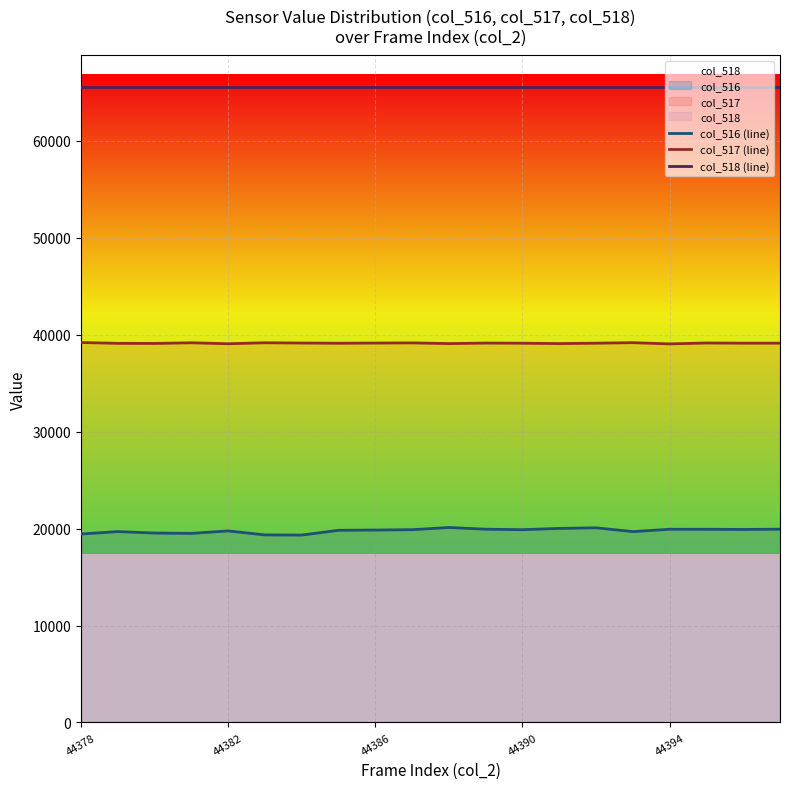

List the series in order of their overall mean, lowest first.

col_516 (line), col_517 (line), col_518 (line)